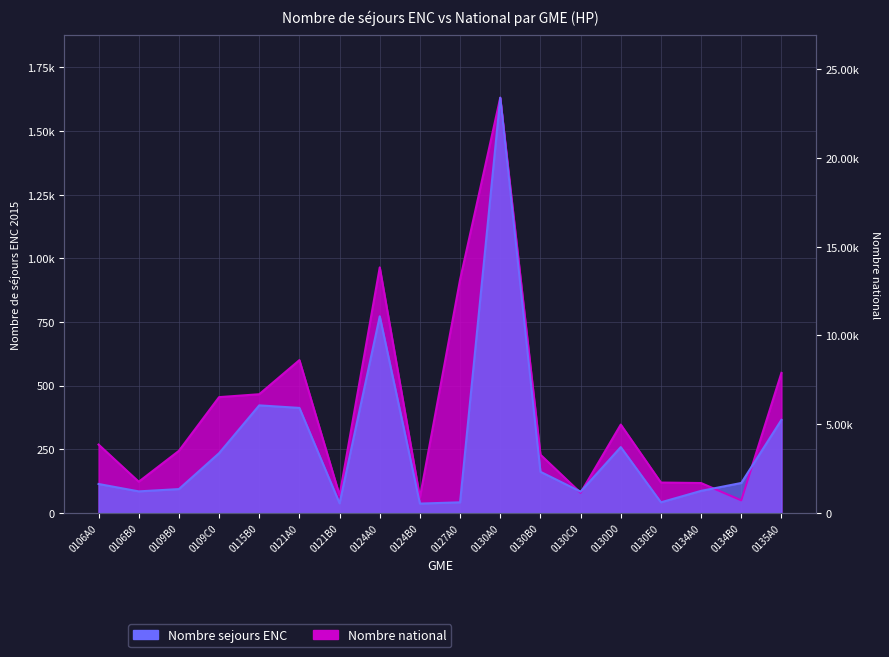

Which category has the lowest value in the Nombre national series?

0134B0